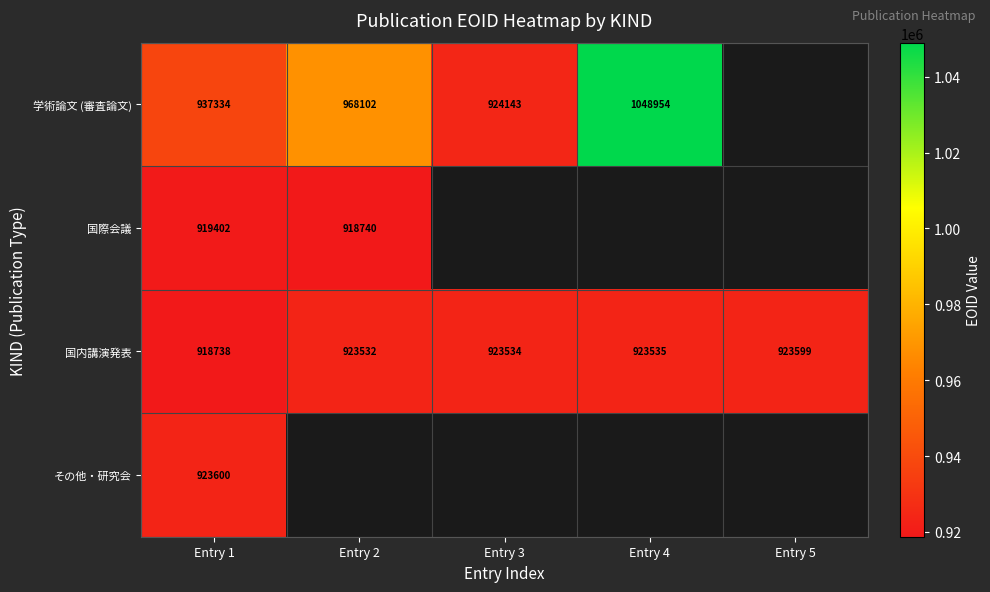

True or false: 国内講演発表 has a value of 1358803 at Entry 1.

False